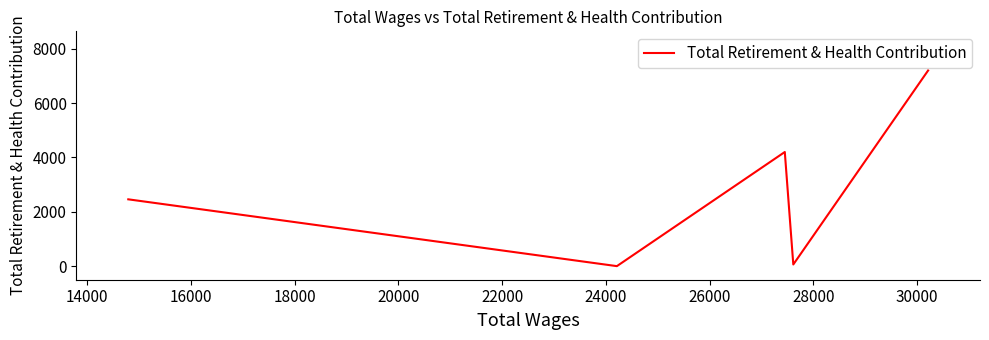

Does the chart display data point markers on the line(s)?

No